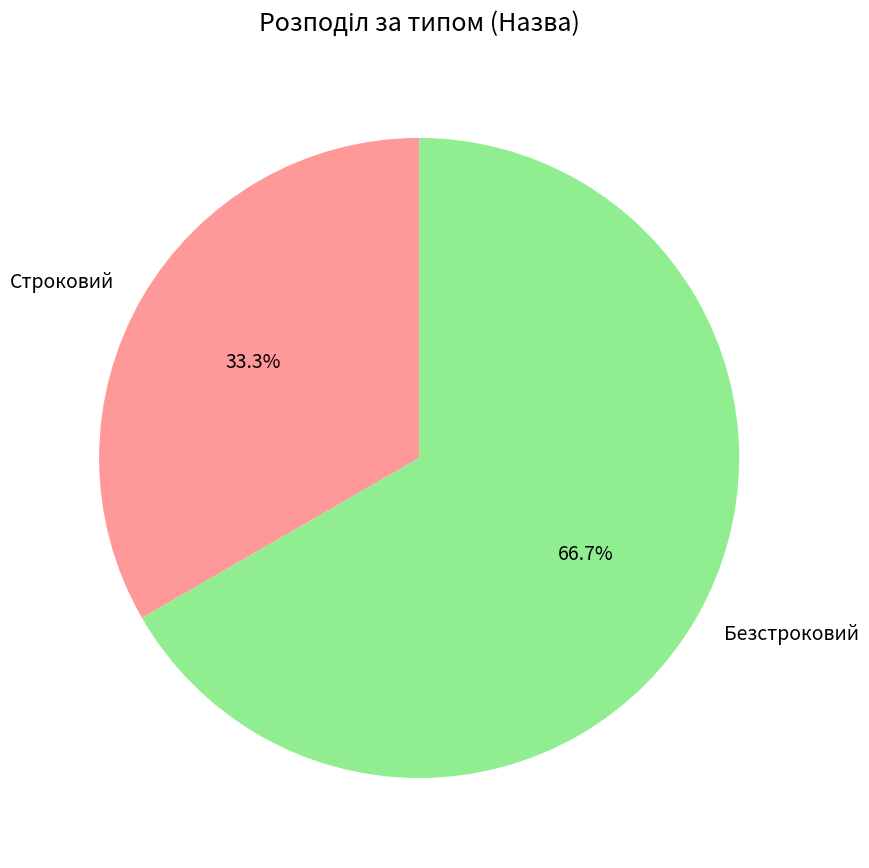

Does Строковий account for over 50% of the chart?

No